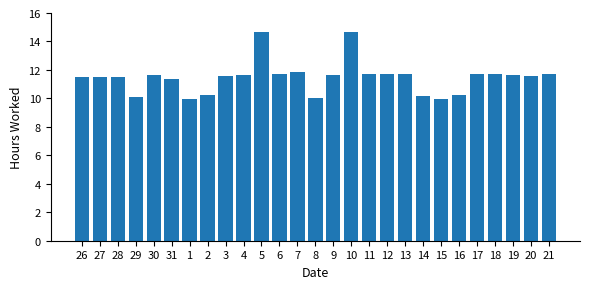

Between 7 and 1, which is larger?

7